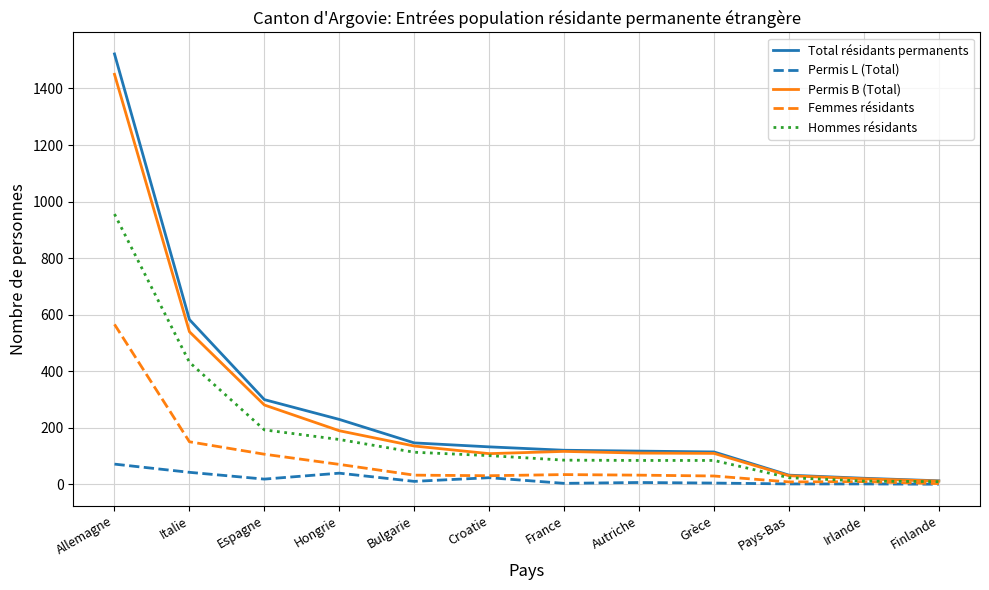

Which category has the highest value across all series?

Allemagne